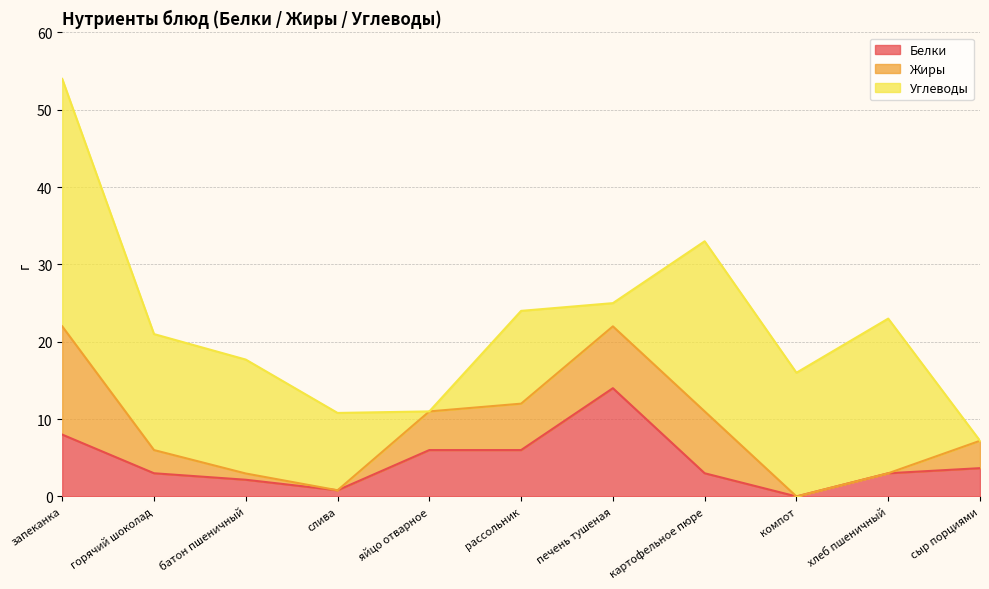

True or false: Белки has more than 1 points higher than both neighbors.

False